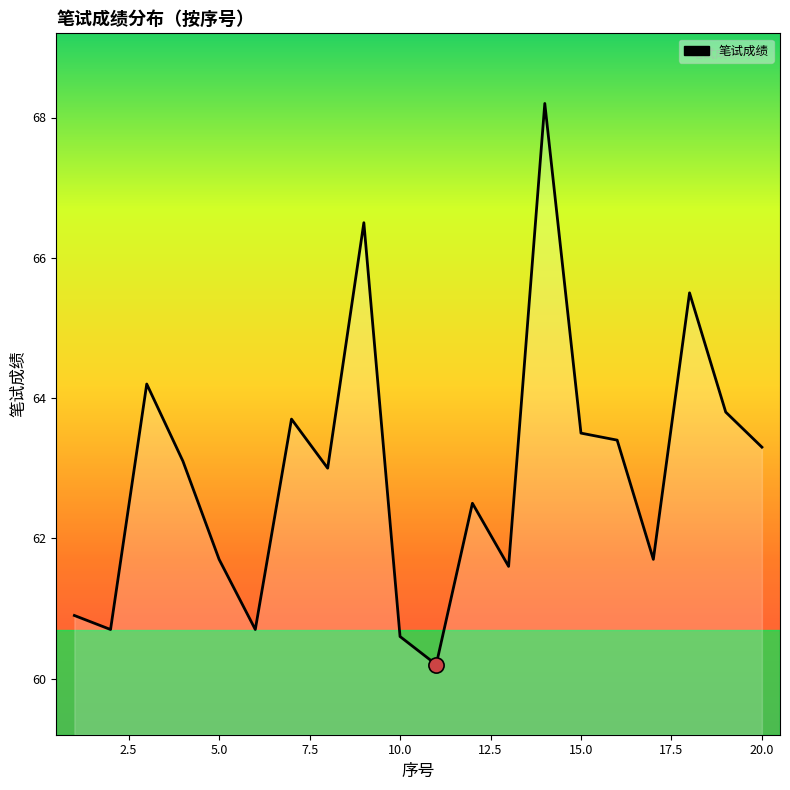

Is it true that the value at 20.0 is 111.4?

False